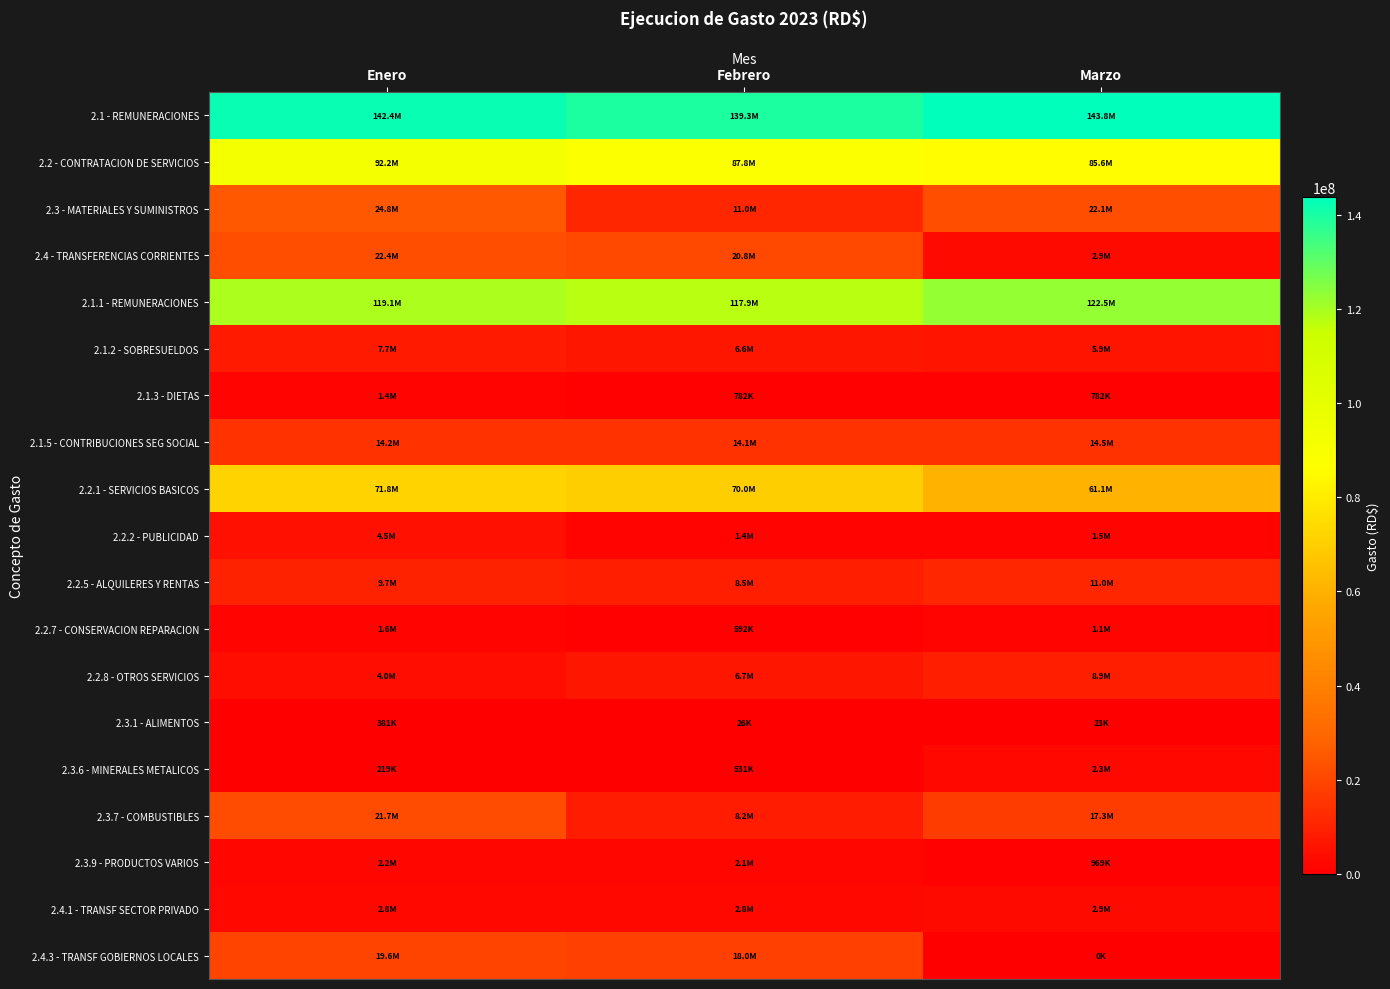

What is the difference between the highest and lowest values at Febrero?

139316030